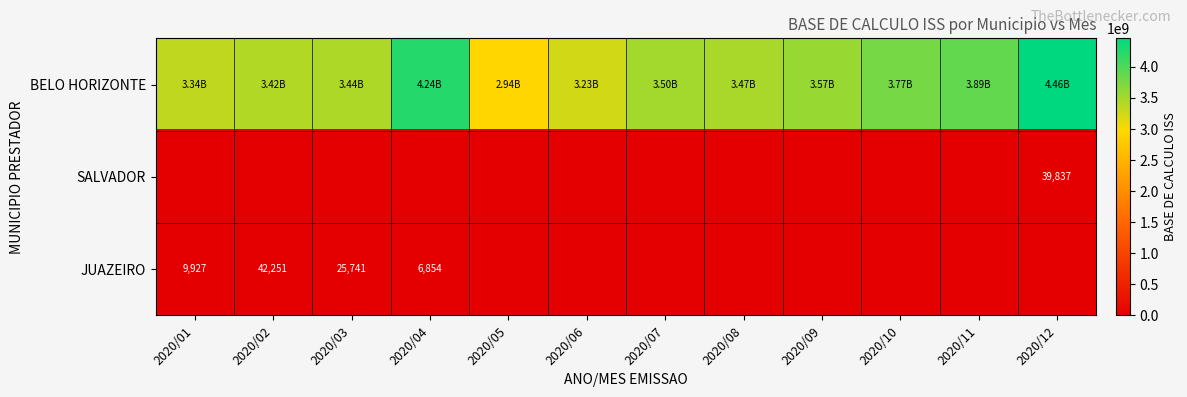

What is the spread (max minus min) of values at 2020/03?

3444976918